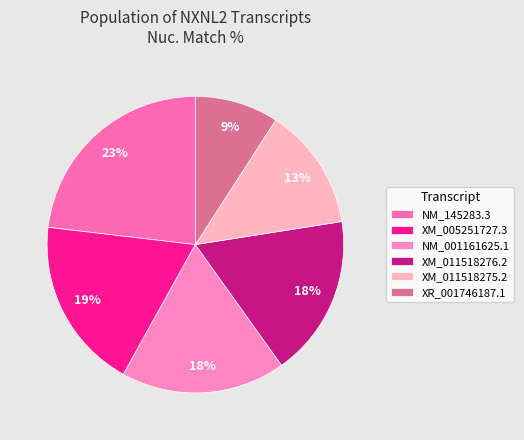

Rank the categories by value from highest to lowest.

NM_145283.3, XM_005251727.3, NM_001161625.1, XM_011518276.2, XM_011518275.2, XR_001746187.1